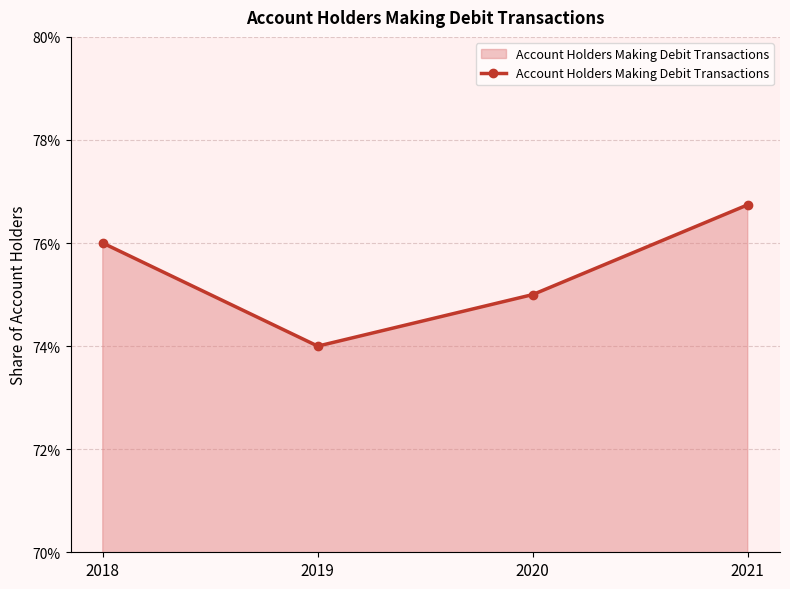

The value at 2020 is 1.1. True or false?

False